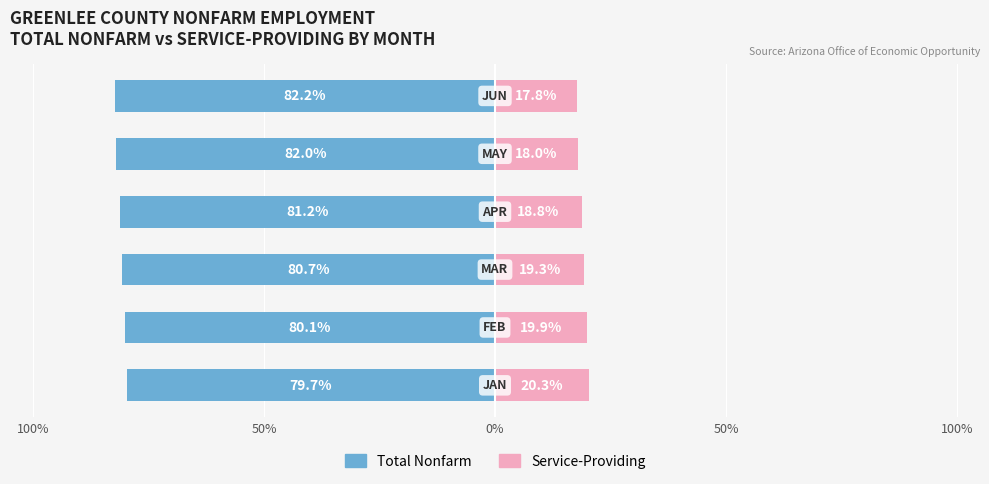

What is the average value of the Total Nonfarm series?

-81.0